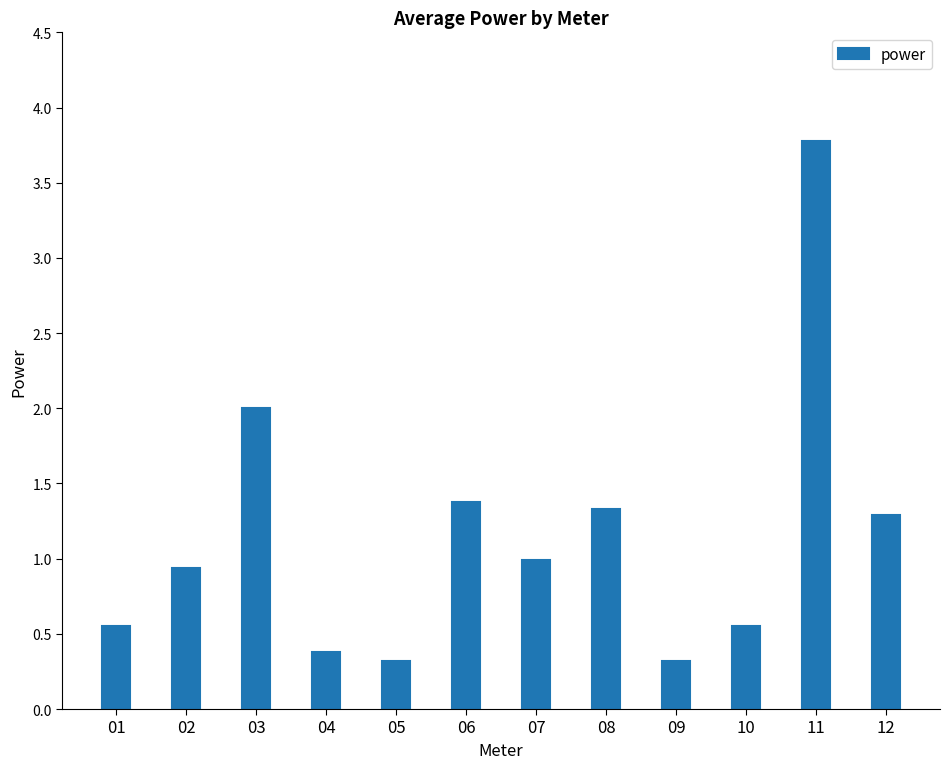

What is the value of the 12th bar from the left?

1.3